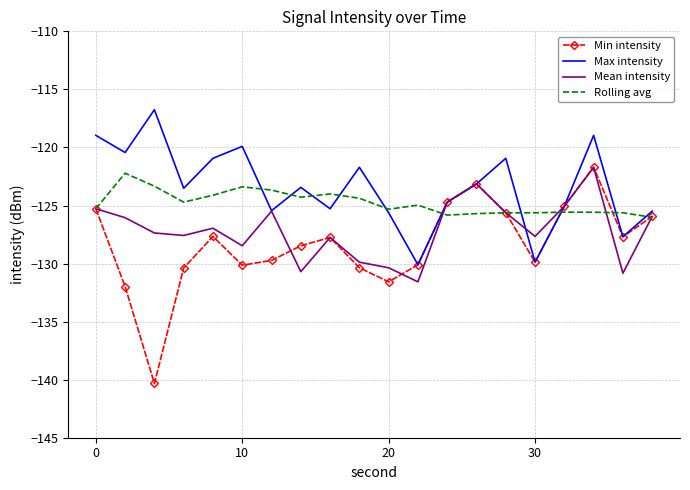

What is the lowest value of the Rolling avg series?

-126.0